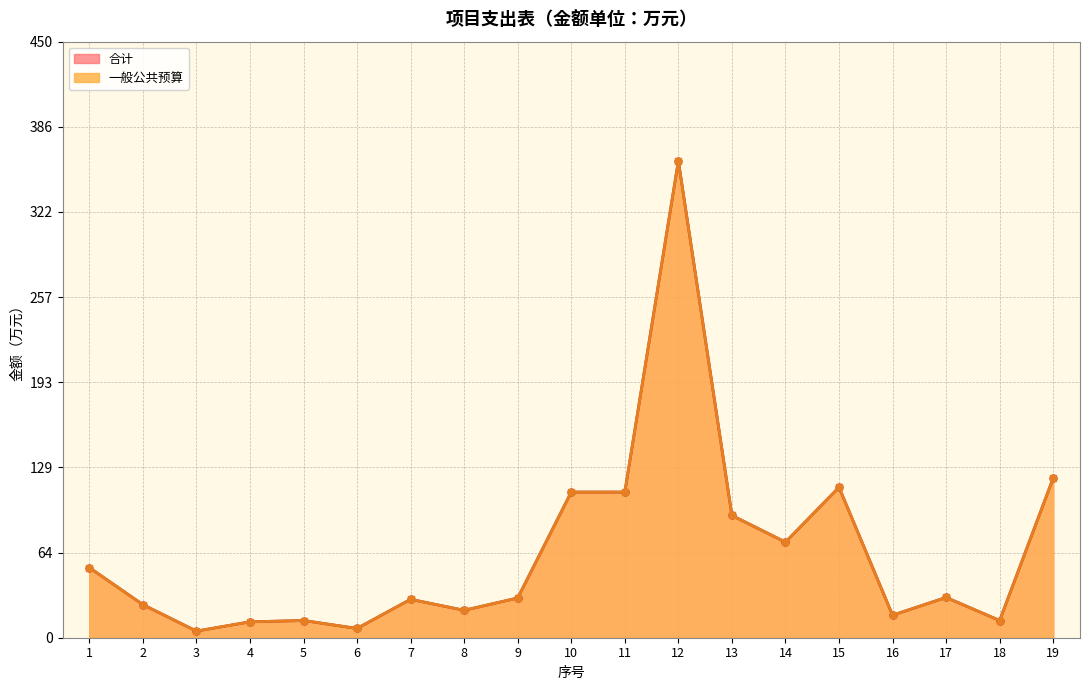

The value of 合计 at 16 is 17.0. True or false?

True